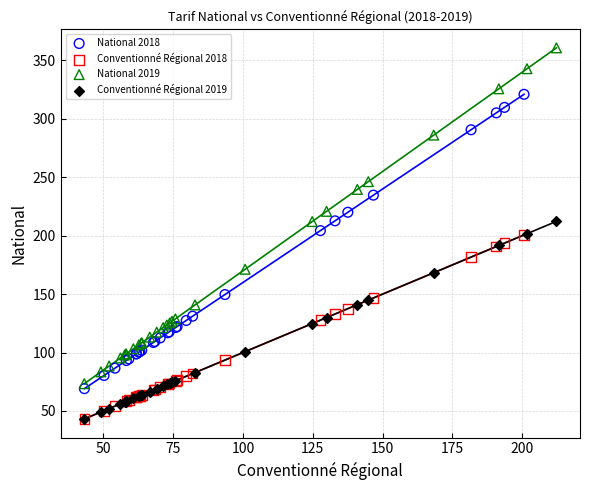

What are all the series names shown in the legend?

National 2018, Conventionné Régional 2018, National 2019, Conventionné Régional 2019